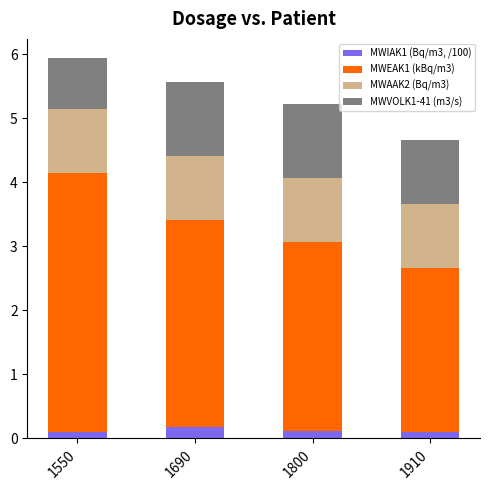

Reading left to right, list the values for the MWIAK1 (Bq/m3, /100) series.

0.1	0.2	0.1	0.1